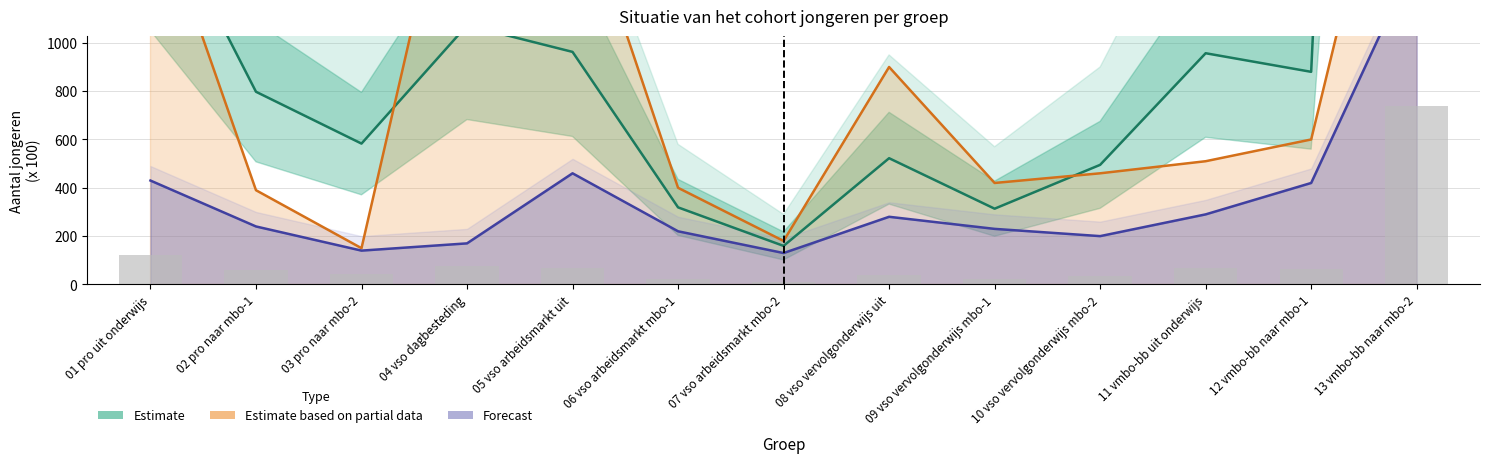

What is the label of the 12th bar from the right?

02 pro naar mbo-1